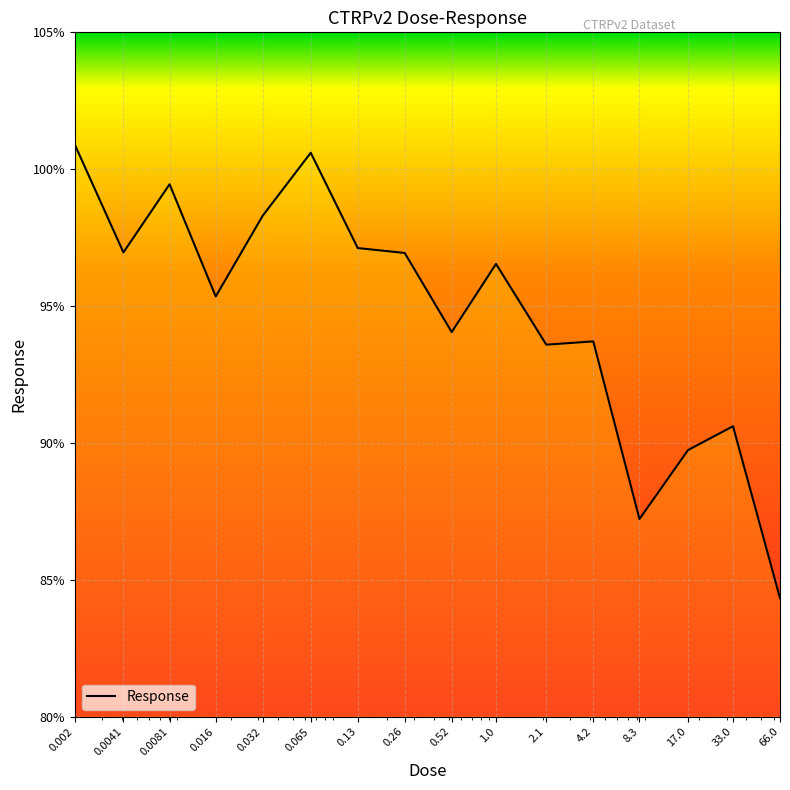

What is the greatest value displayed?

100.9